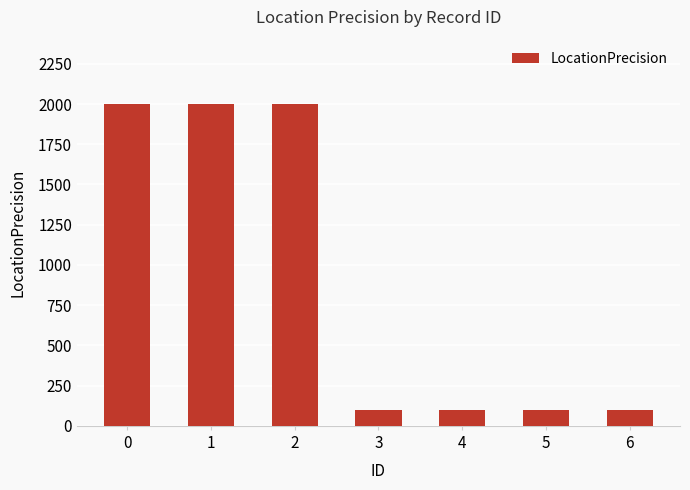

How many bars are there in total?

7